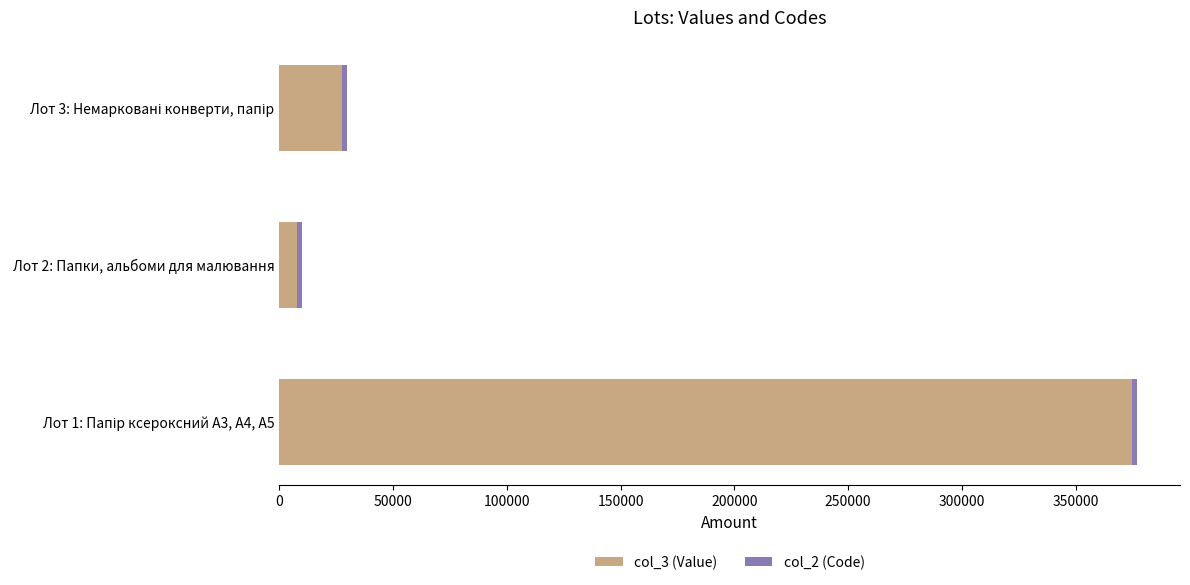

At which label does col_3 (Value) reach its minimum?

Лот 2: Папки, альбоми для малювання